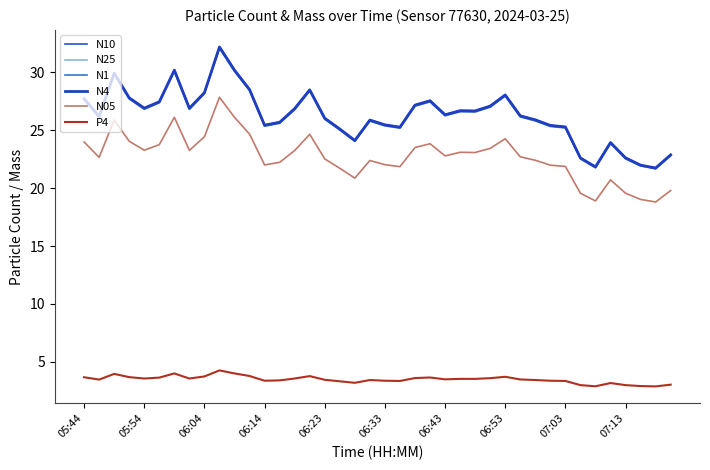

At how many categories does at least one series exceed 5?

40